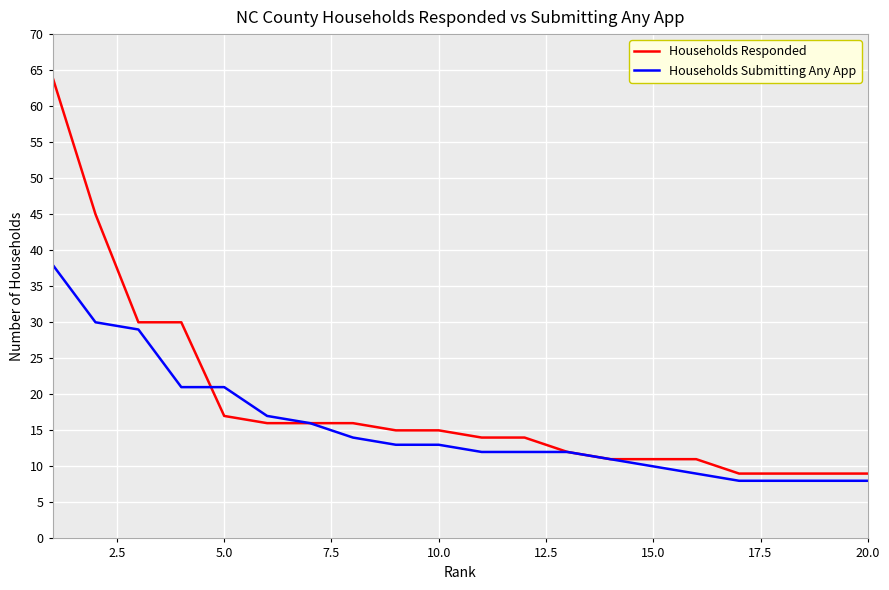

Reading right to left, extract all data points from this chart.

Households Responded: 9	9	9	9	11	11	11	12	14	14	15	15	16	16	16	17	30	30	45	64
Households Submitting Any App: 8	8	8	8	9	10	11	12	12	12	13	13	14	16	17	21	21	29	30	38